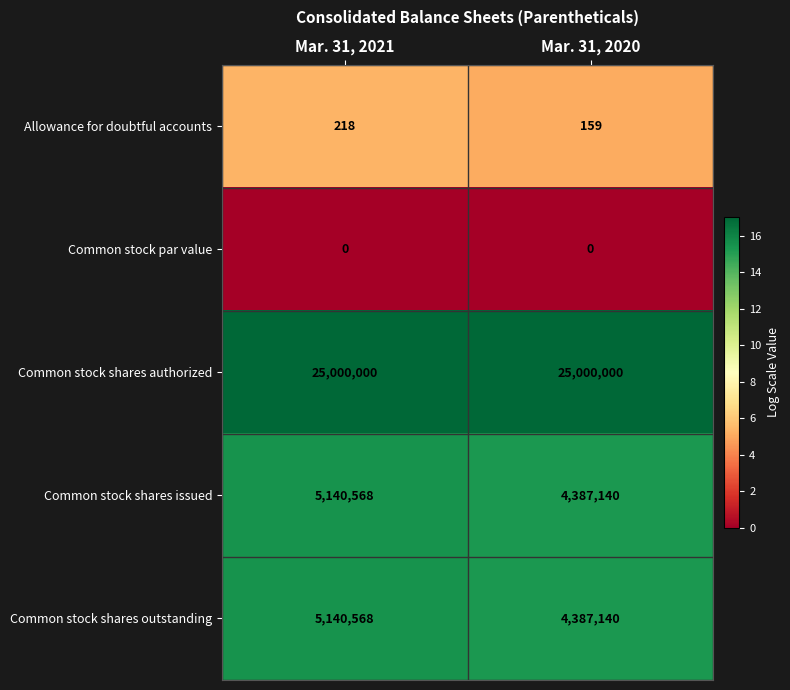

What is the maximum value for Common stock shares authorized?

25000000